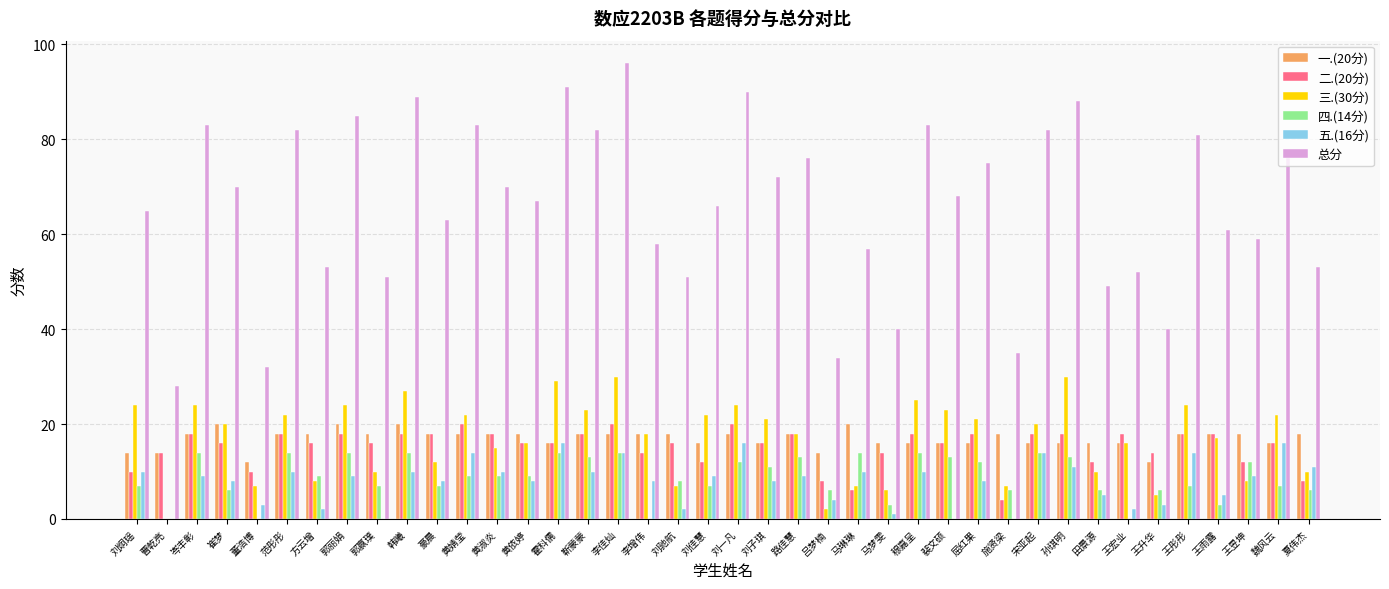

Is the value of 二.(20分) at 靳蒙蒙 greater than the value of 四.(14分) at 马琳琳?

Yes